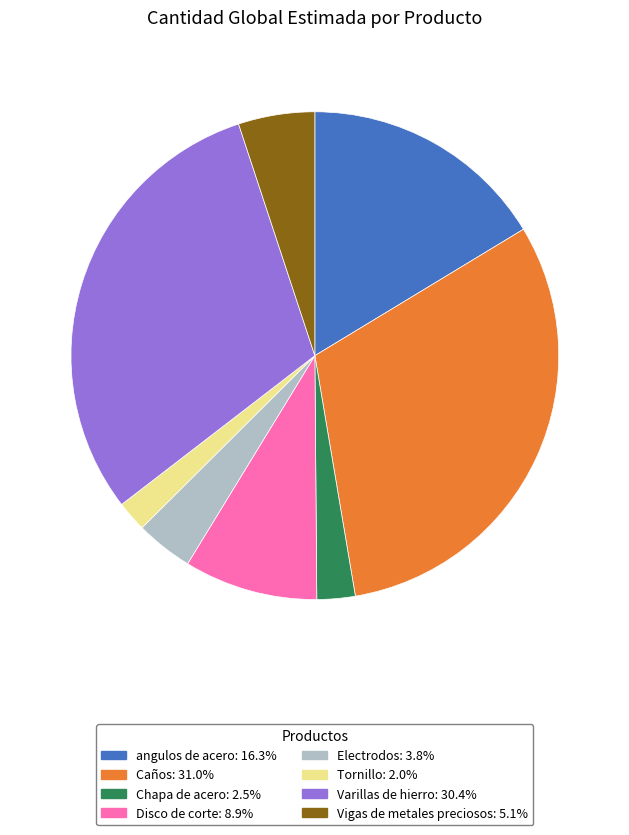

Approximately how many times larger is the value at Tornillo: 2.0% compared to Electrodos: 3.8%?

0.5